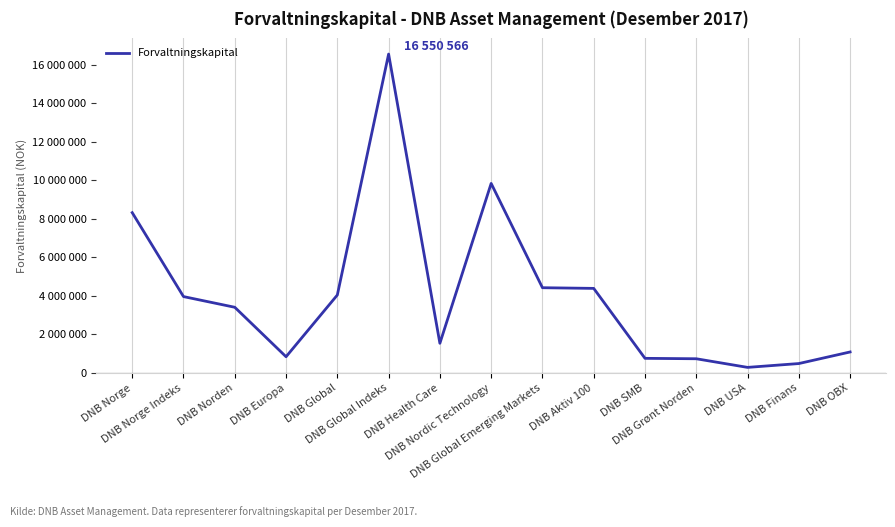

True or false: the data has more than 1 interior local peaks.

True